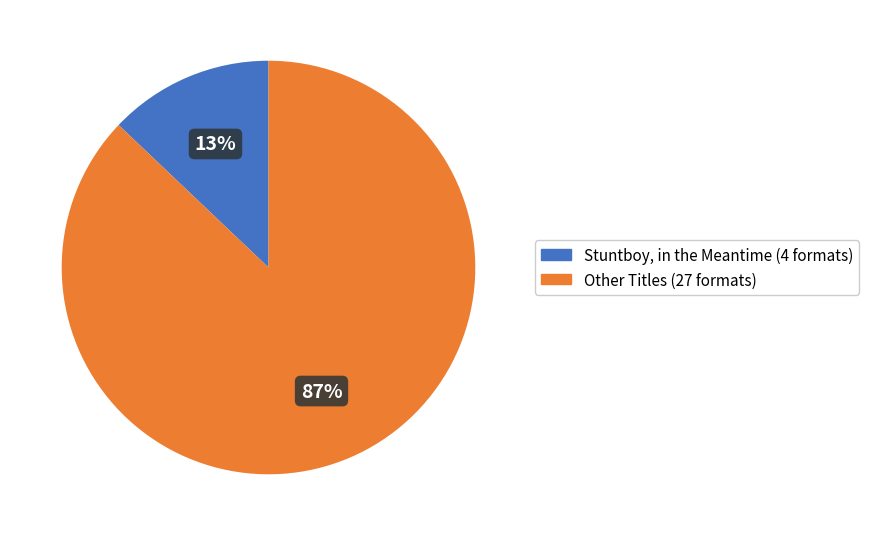

To the nearest percent, what is the difference between the largest and smallest slice percentages?

74%